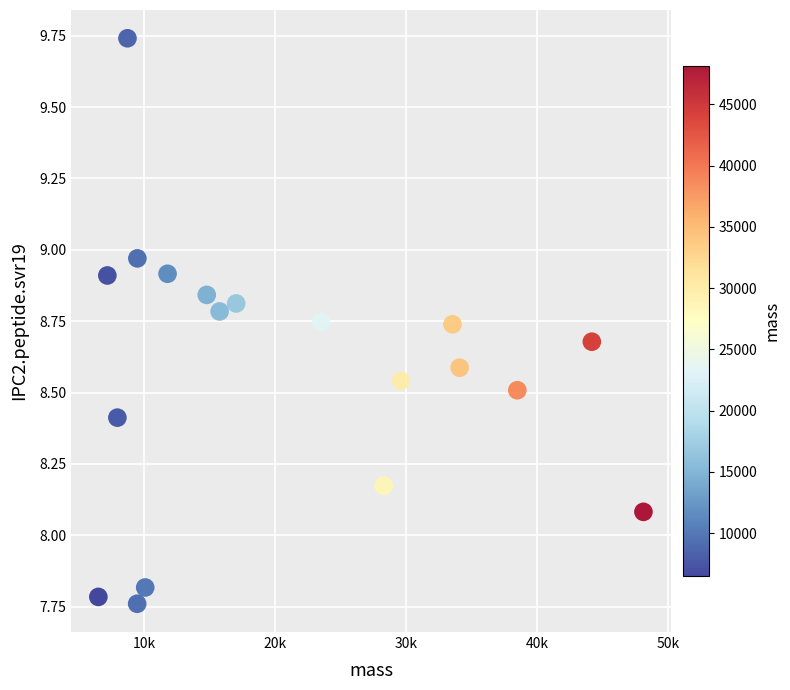

What Y value in the scatter plot is closest to 8?

8.1